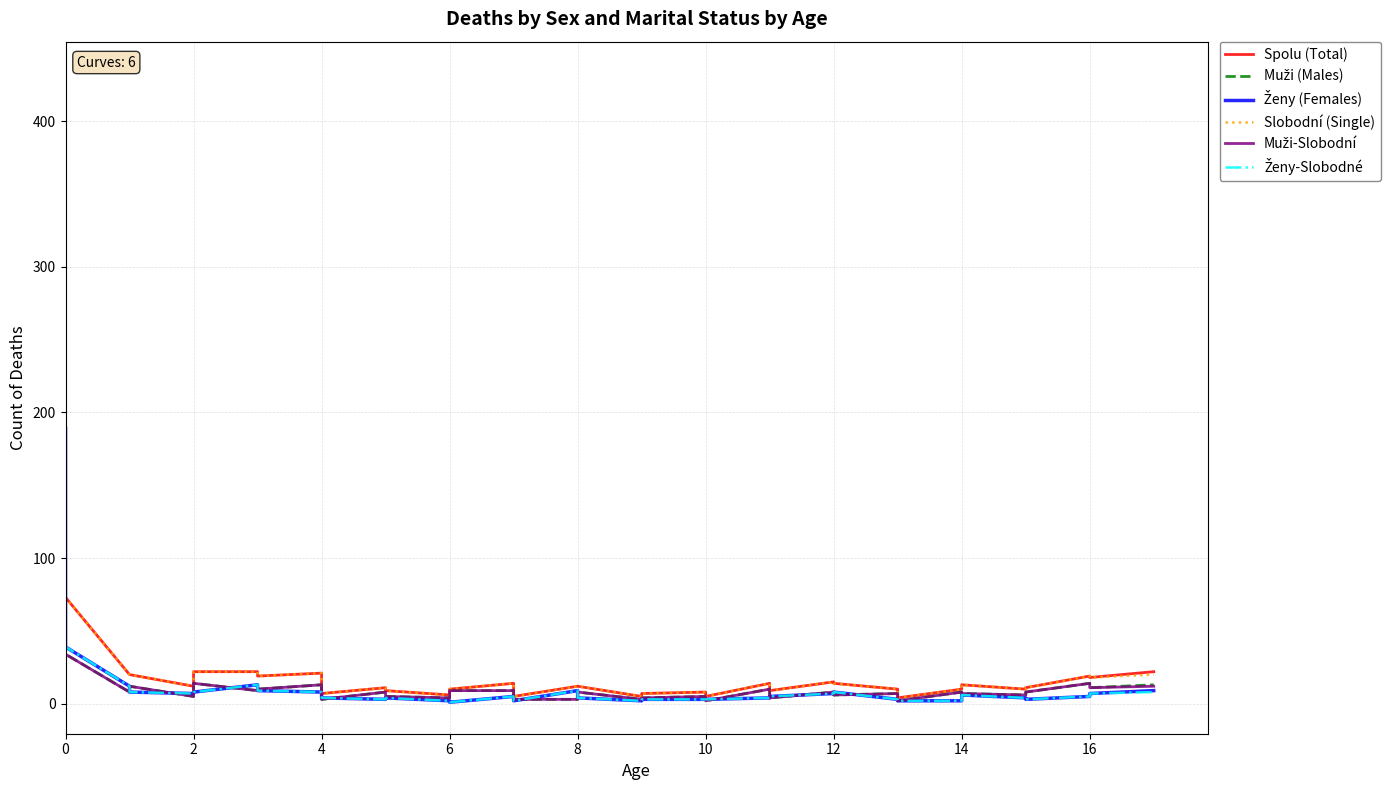

What is the label of the 17th point from the left?

8